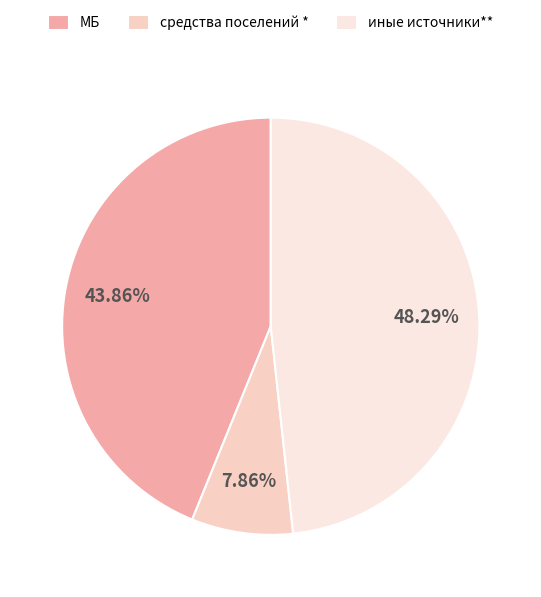

Is it true that МБ is 53% of the pie?

False